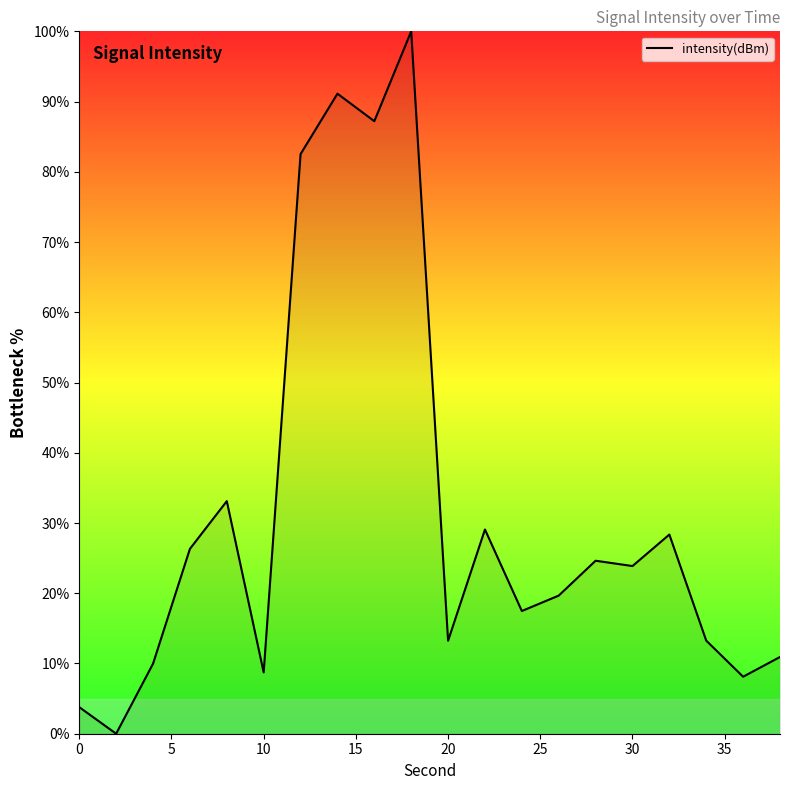

What is the greatest value displayed?

100.0